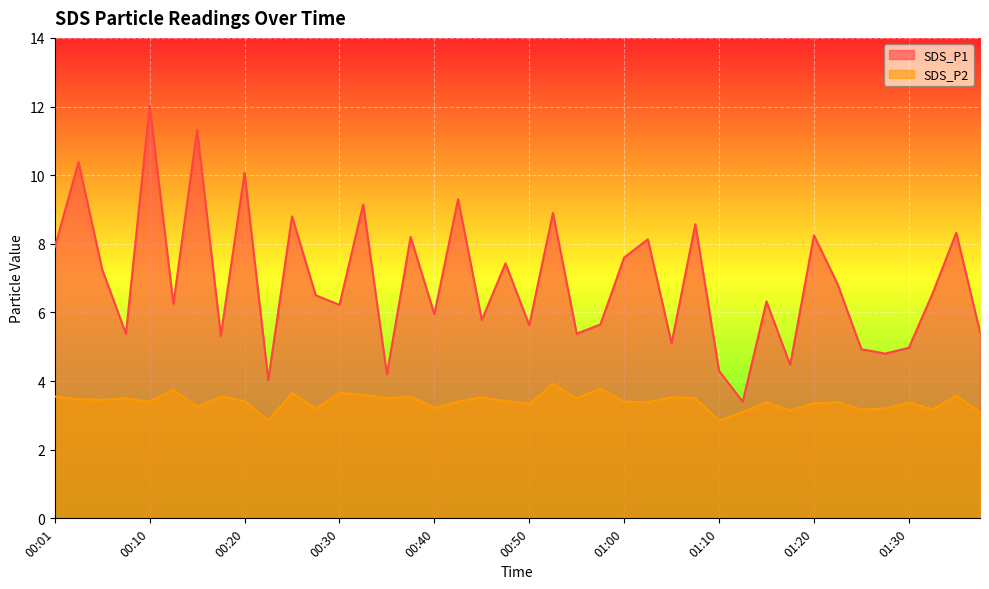

Which category has the lowest value in the SDS_P1 series?

01:13